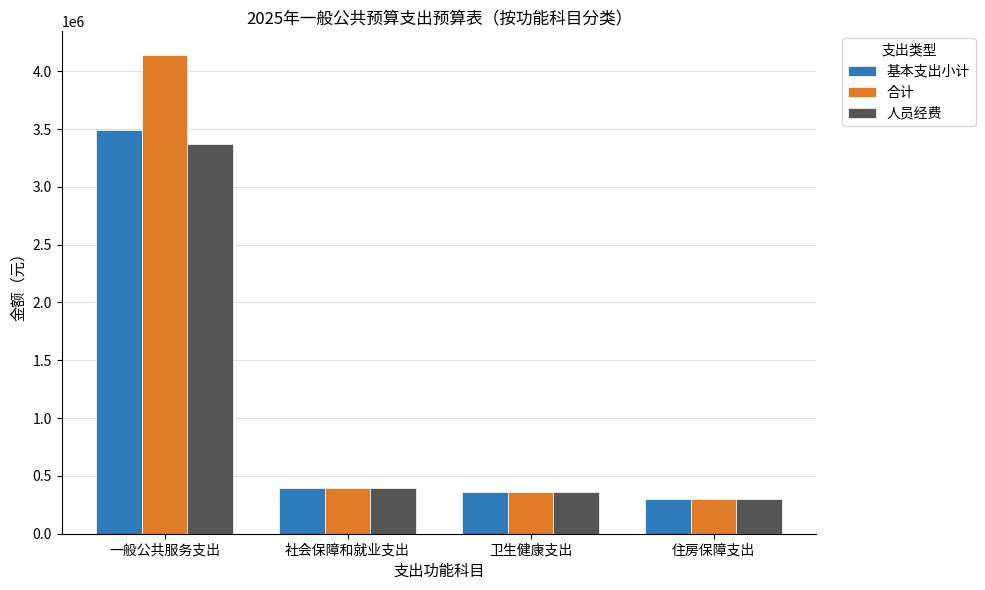

Rank the series by their maximum value, from lowest to highest.

人员经费, 基本支出小计, 合计